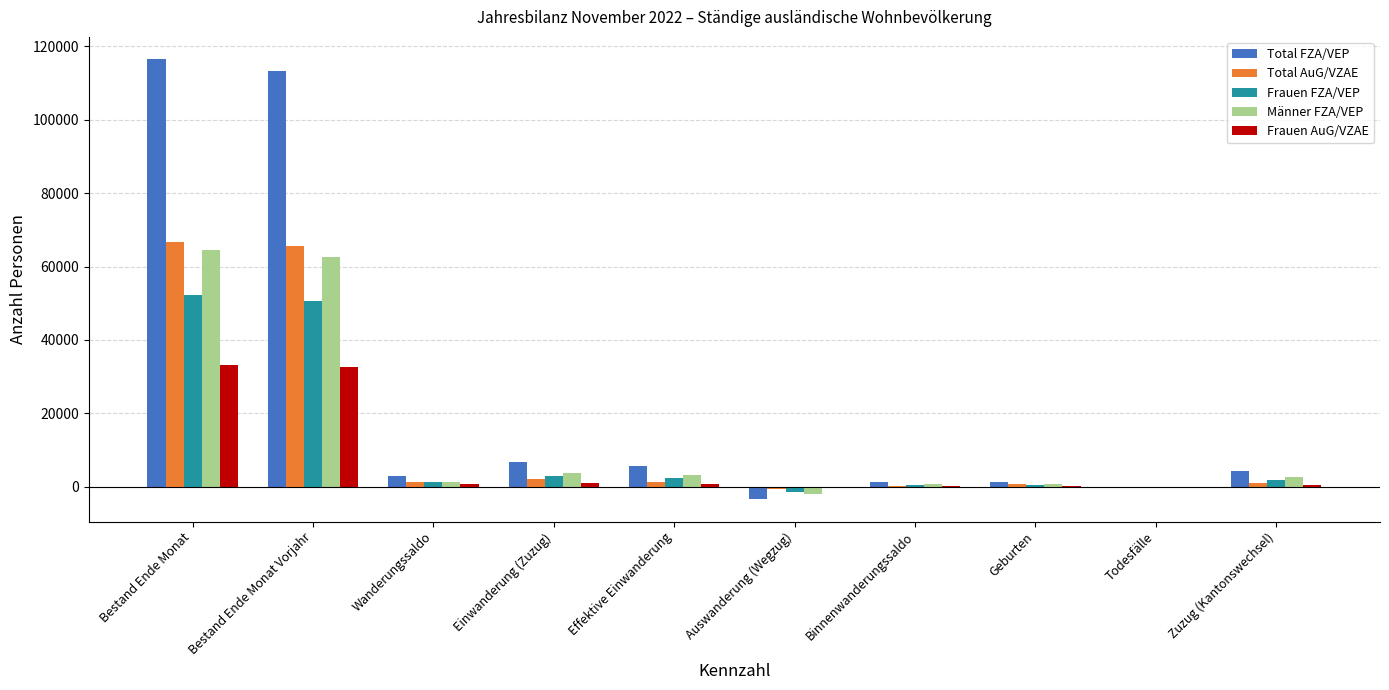

What is the greatest value displayed?

116576